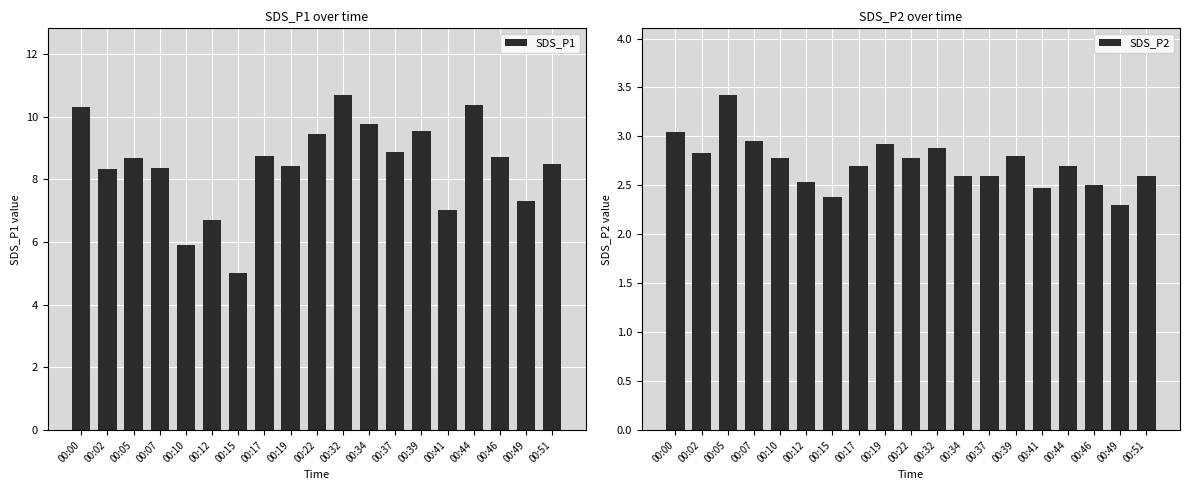

How many series are shown in this chart?

2